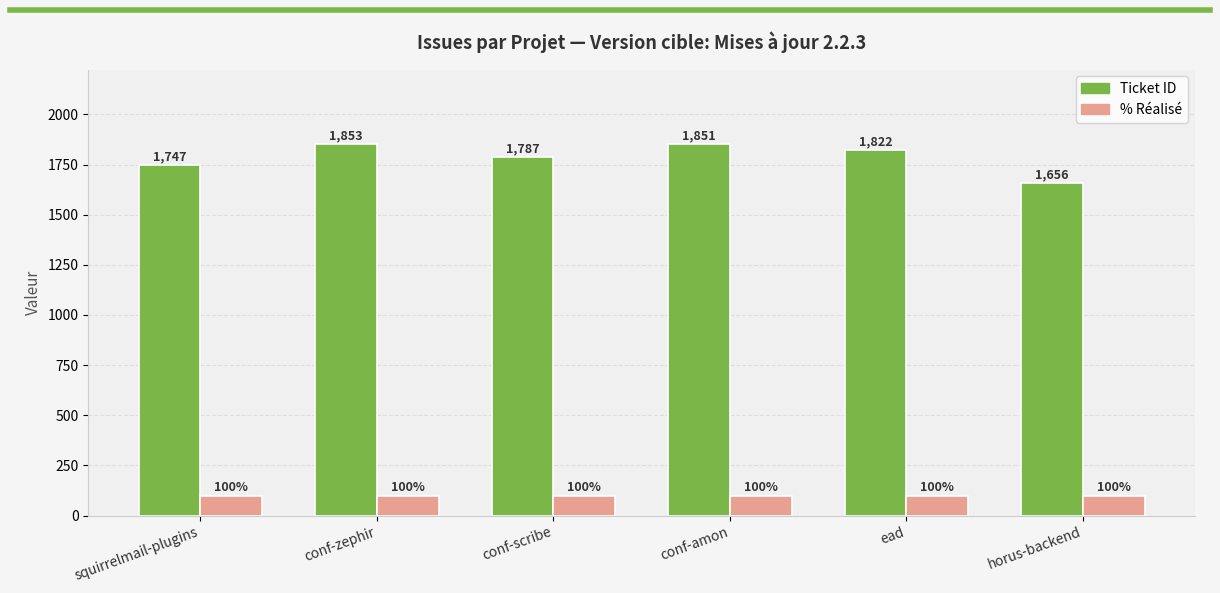

What is the sum of all Ticket ID values?

10716